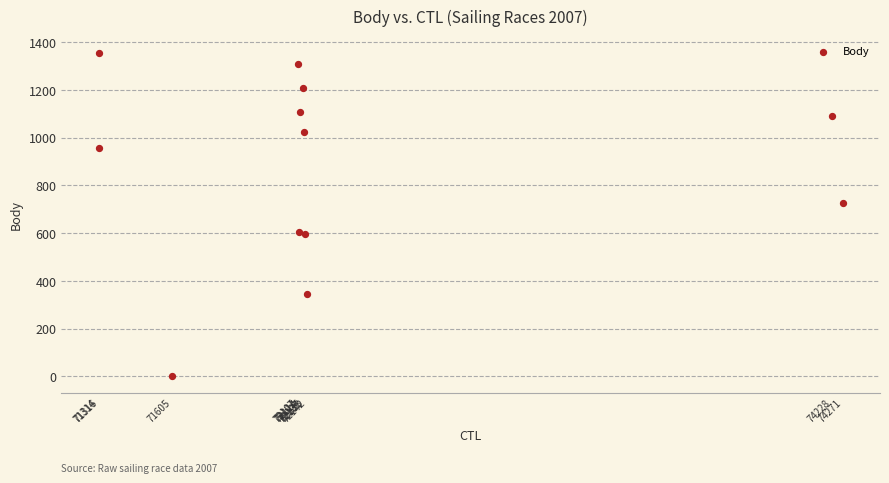

What Y value in the scatter plot is closest to 678?

725